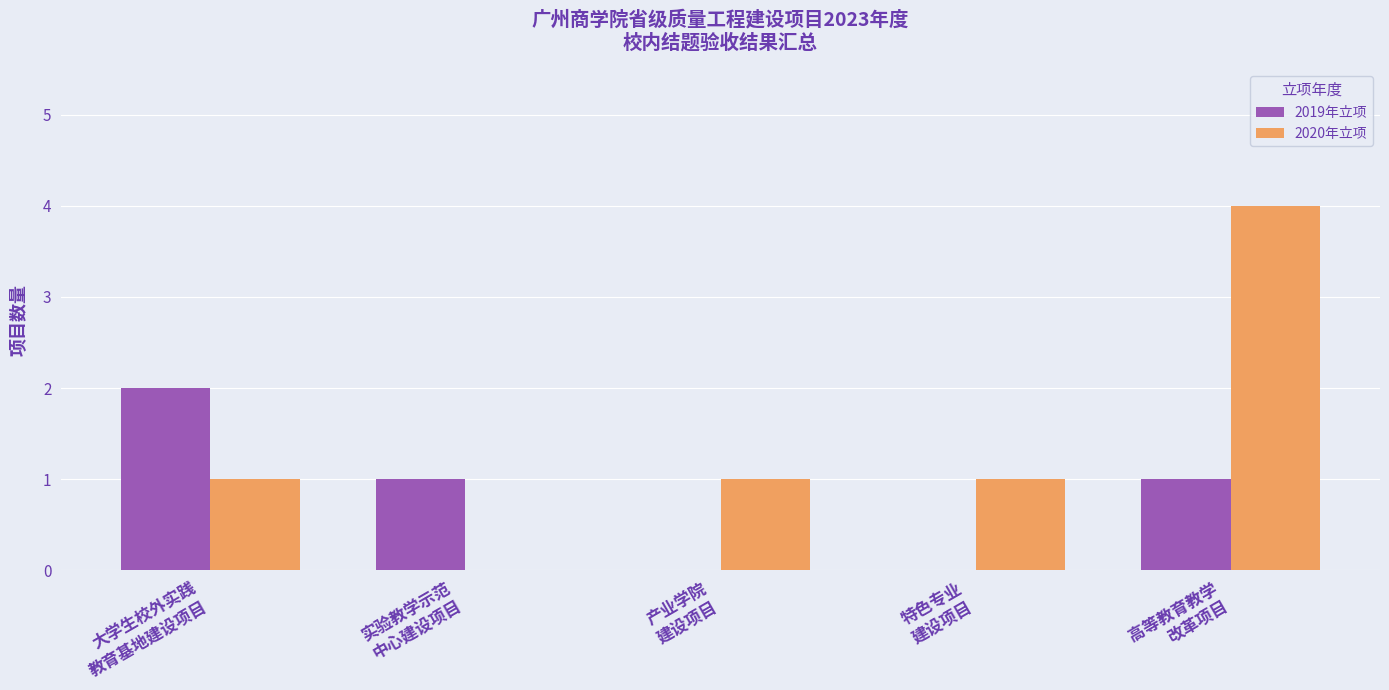

How many groups of bars are there?

5